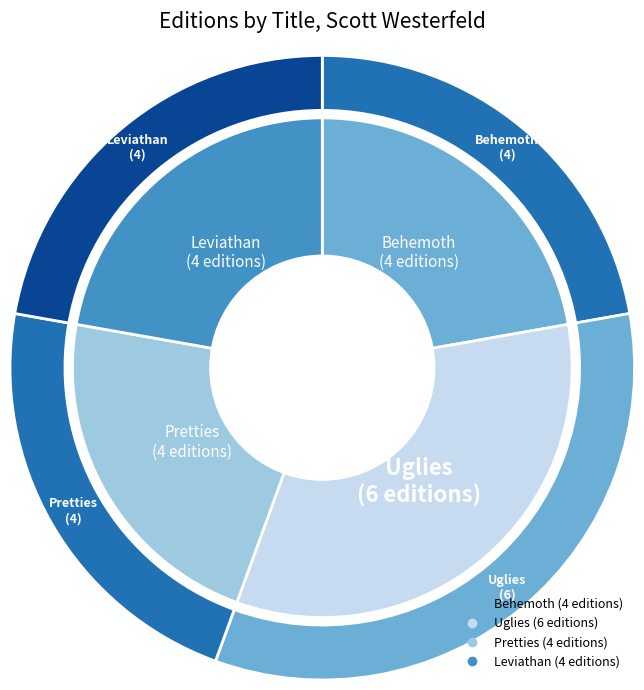

To the nearest percent, what is the difference between the largest and smallest slice percentages?

11%